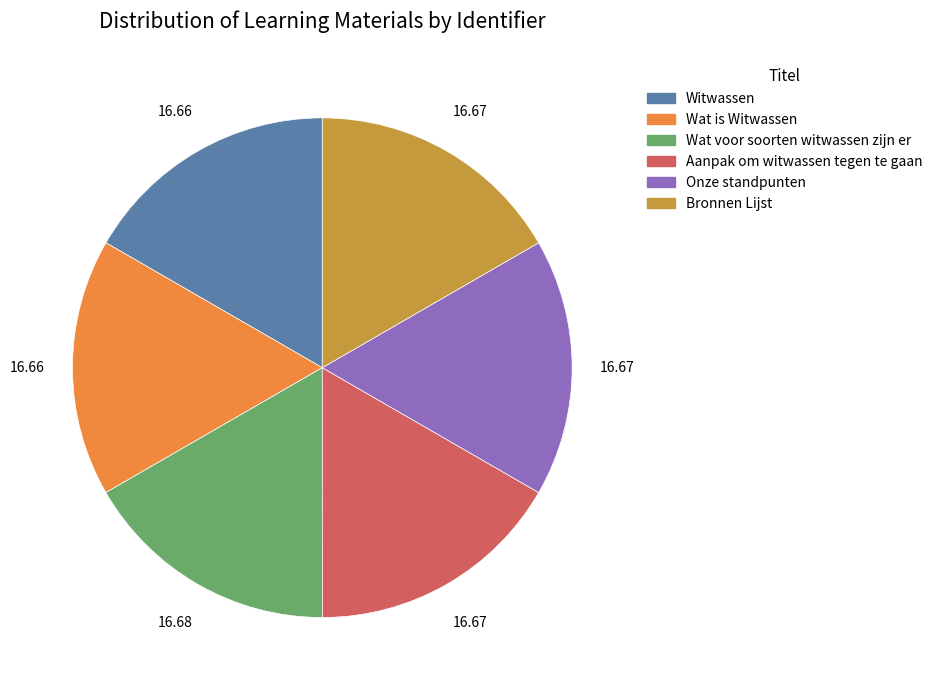

Is there a majority slice in this chart?

No